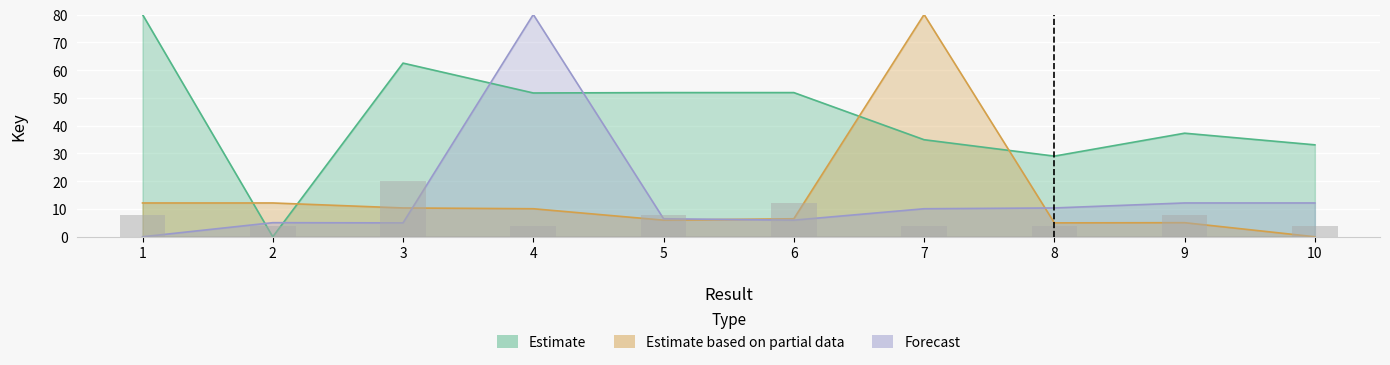

What is the spread (max minus min) of values at 4?

69.9